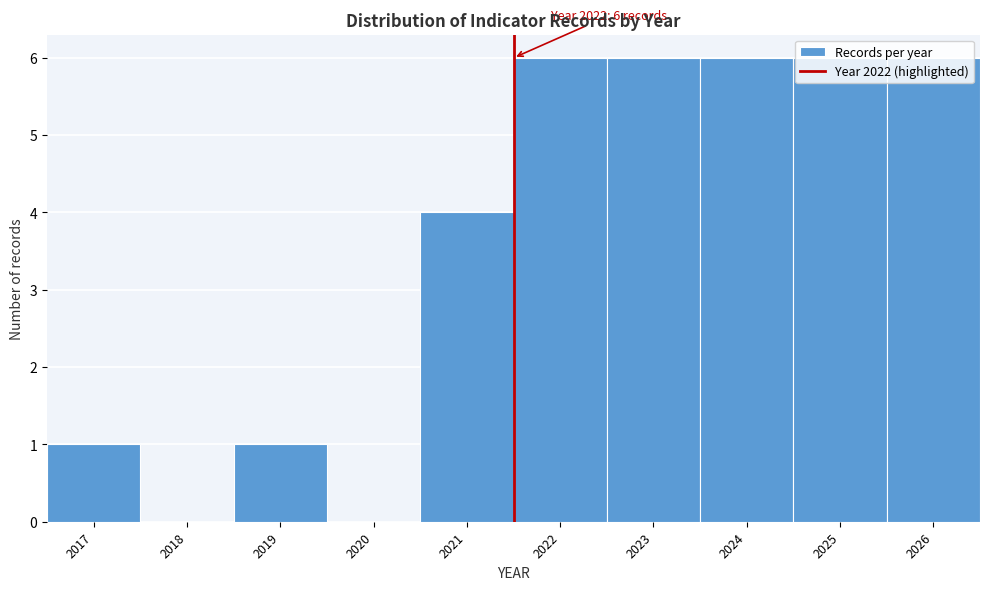

What is the maximum value shown in the chart?

6